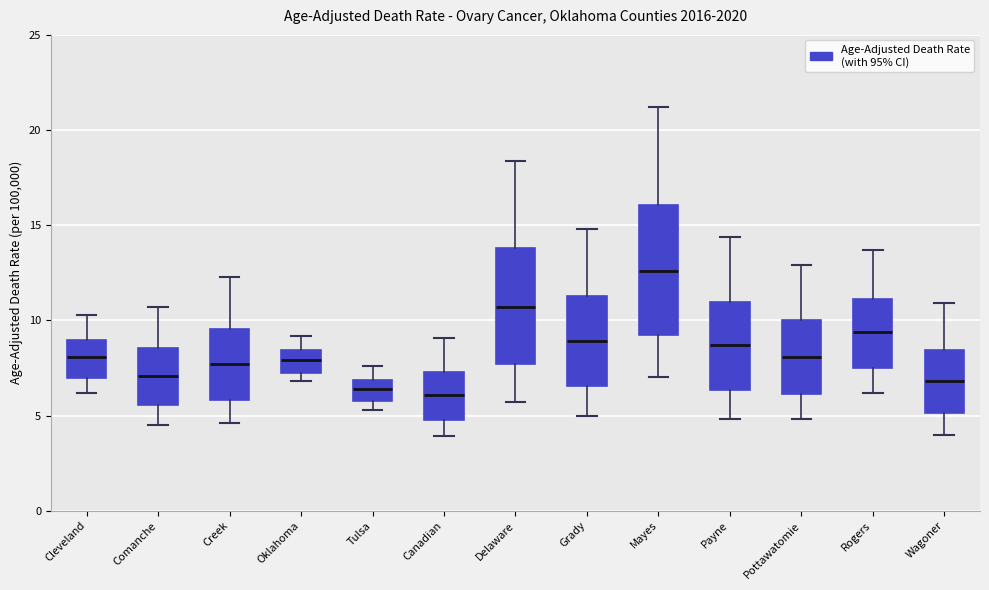

Reading left to right, transcribe this box plot: for each box, give where its median line is, the range the box spans, and where its two whiskers end, as read against the y-axis. The values are not printed on the chart, so give them approximately, as read against the axis.

Cleveland: median 8.0, box 7.0 to 9.0, whiskers 6.0 to 10.5
Comanche: median 7.0, box 5.5 to 8.5, whiskers 4.5 to 10.5
Creek: median 7.5, box 6.0 to 9.5, whiskers 4.5 to 12.5
Oklahoma: median 8.0, box 7.0 to 8.5, whiskers 7.0 (just below the box's lower edge) to 9.0
Tulsa: median 6.5, box 5.5 to 7.0, whiskers 5.5 (just below the box's lower edge) to 7.5
Canadian: median 6.0, box 5.0 to 7.5, whiskers 4.0 to 9.0
Delaware: median 10.5, box 7.5 to 14.0, whiskers 5.5 to 18.5
Grady: median 9.0, box 6.5 to 11.5, whiskers 5.0 to 15.0
Mayes: median 12.5, box 9.0 to 16.0, whiskers 7.0 to 21.0
Payne: median 8.5, box 6.5 to 11.0, whiskers 5.0 to 14.5
Pottawatomie: median 8.0, box 6.0 to 10.0, whiskers 5.0 to 13.0
Rogers: median 9.5, box 7.5 to 11.0, whiskers 6.0 to 13.5
Wagoner: median 7.0, box 5.0 to 8.5, whiskers 4.0 to 11.0